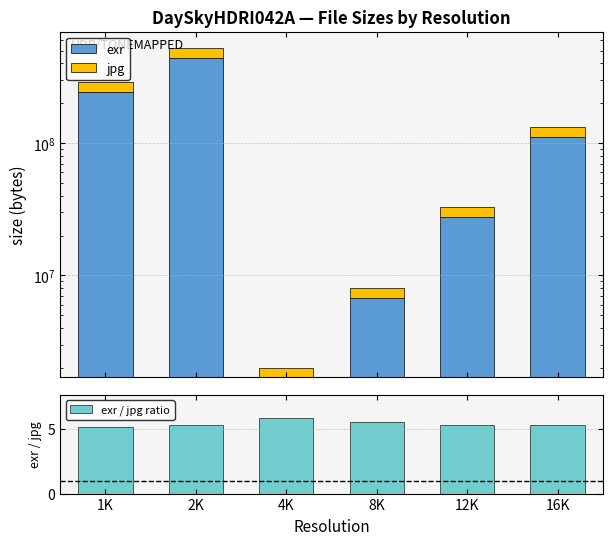

Reading left to right, transcribe all the data shown in this chart.

exr: 1K=243093365.0	2K=439617489.0	4K=1702432.0	8K=6770954.0	12K=27527858.0	16K=111522457.0
jpg: 1K=47044951.0	2K=83224966.0	4K=290703.0	8K=1222128.0	12K=5185343.0	16K=21166555.0
exr / jpg ratio: 1K=5.2	2K=5.3	4K=5.9	8K=5.5	12K=5.3	16K=5.3